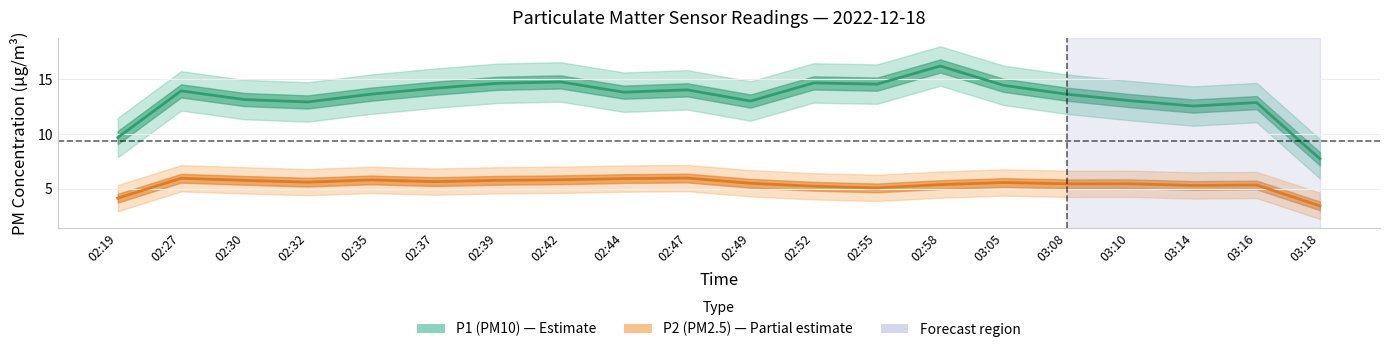

True or false: P2 and P1 intersect in this chart.

False